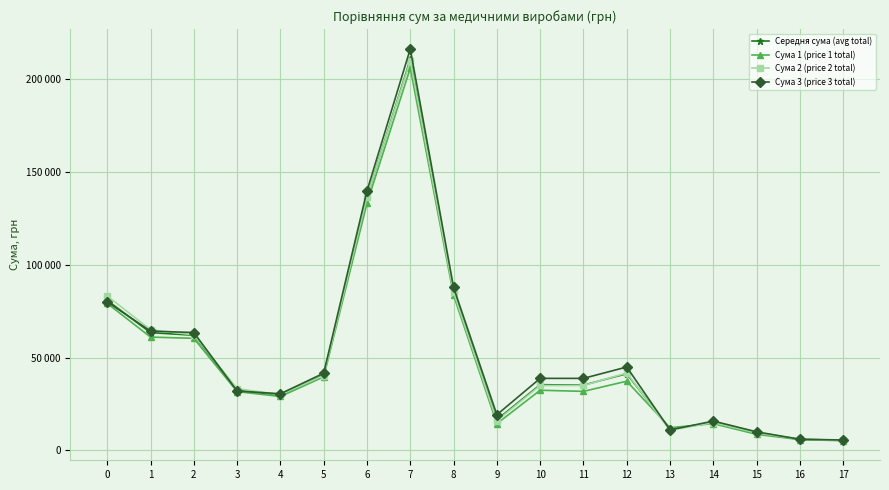

Does the chart have visible grid lines?

Yes